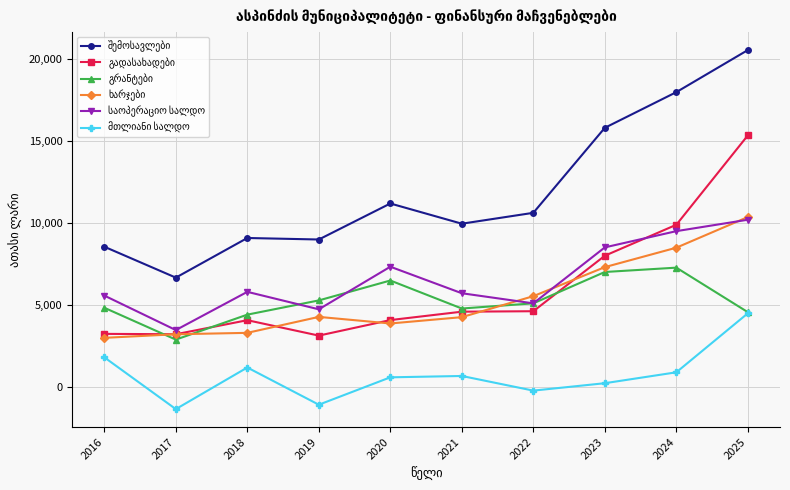

What is the total value across all series at 2016?

26928.6